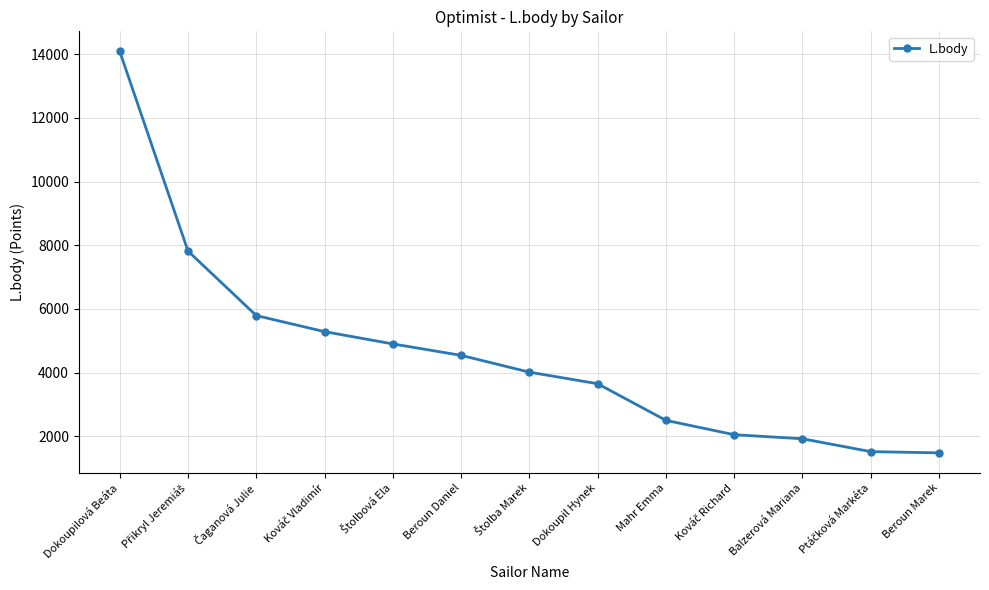

Is it true that the value at Mahr Emma is 4455?

False